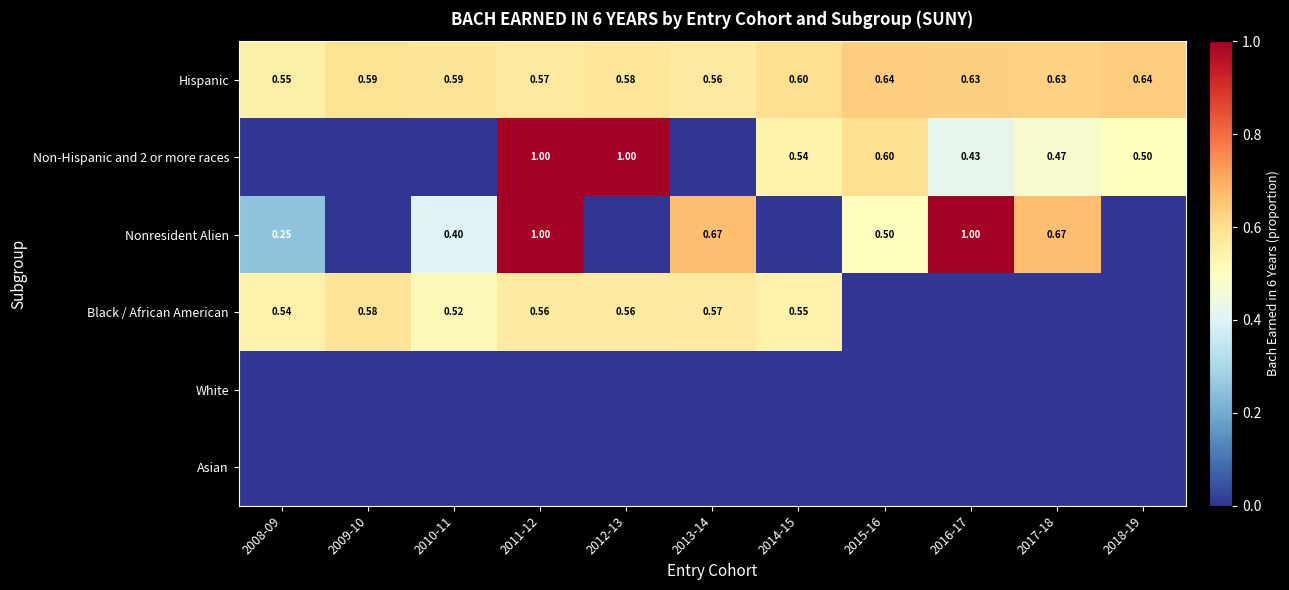

Count the number of categories in the chart.

11